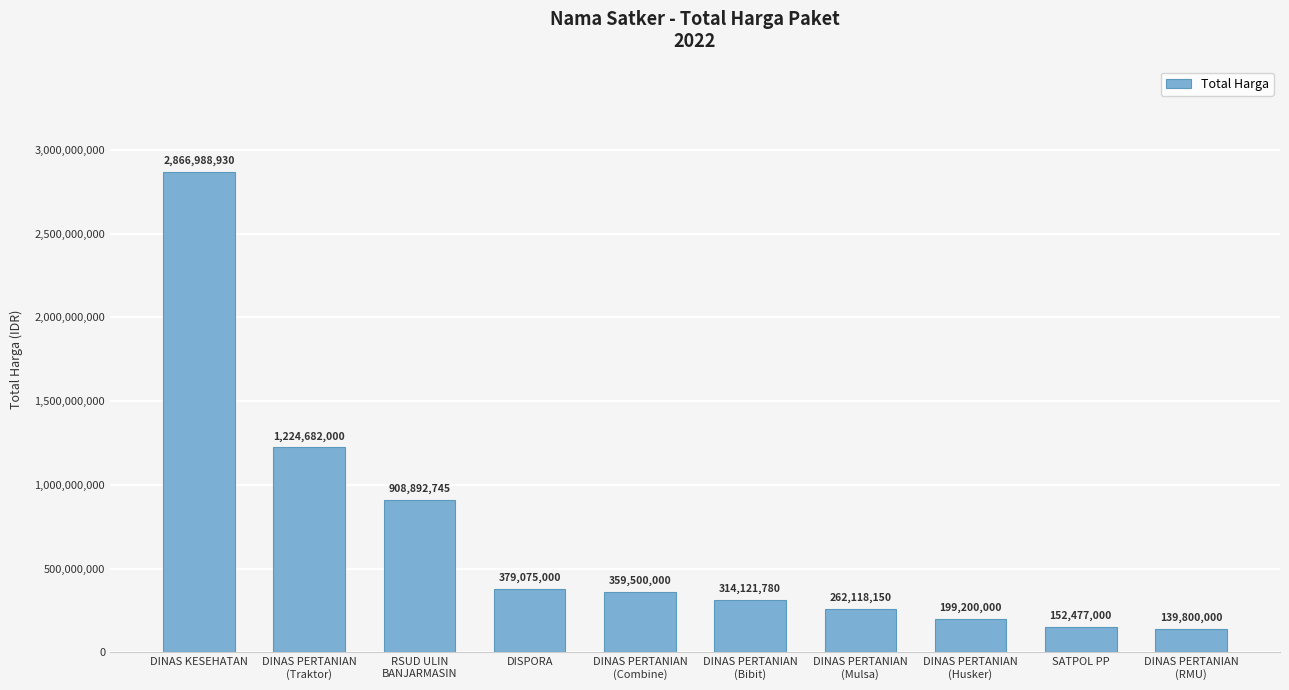

What is the minimum value shown in the chart?

139800000